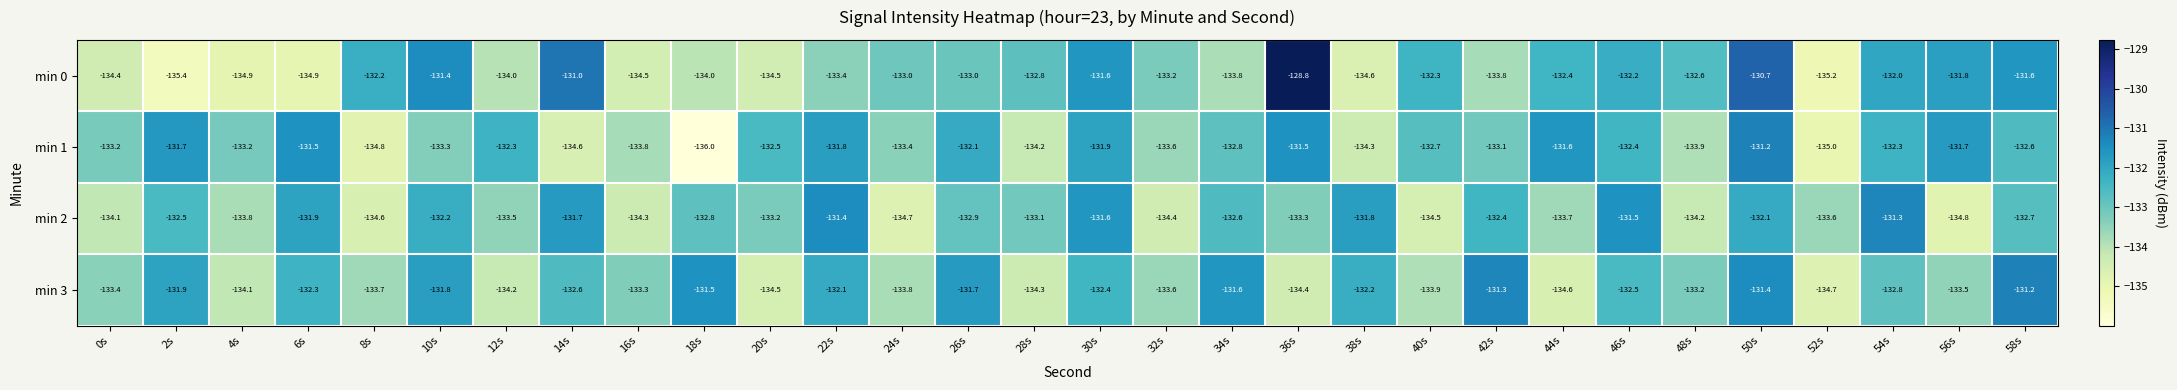

What is the minimum value shown in the chart?

-136.0